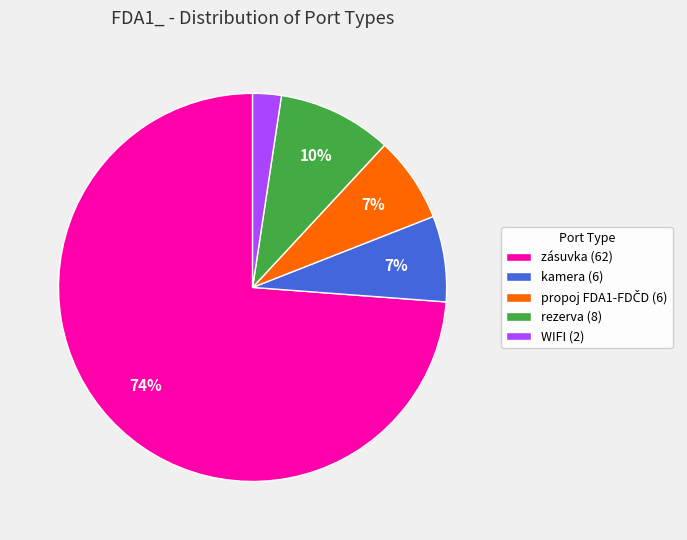

Between kamera (6) and rezerva (8), which is larger?

rezerva (8)